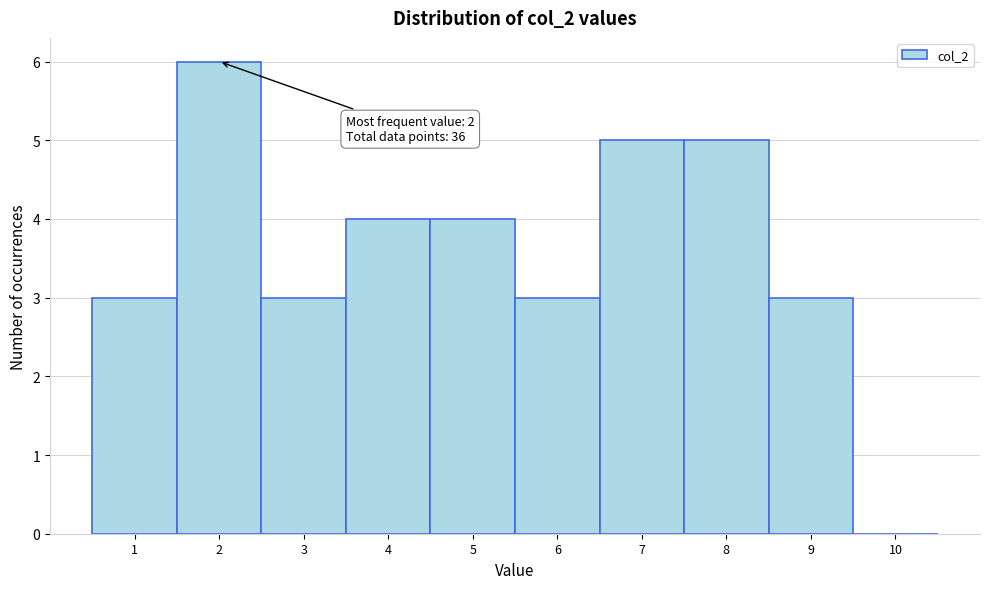

Over which range of the x-axis is the bar tallest?

1.5 to 2.5